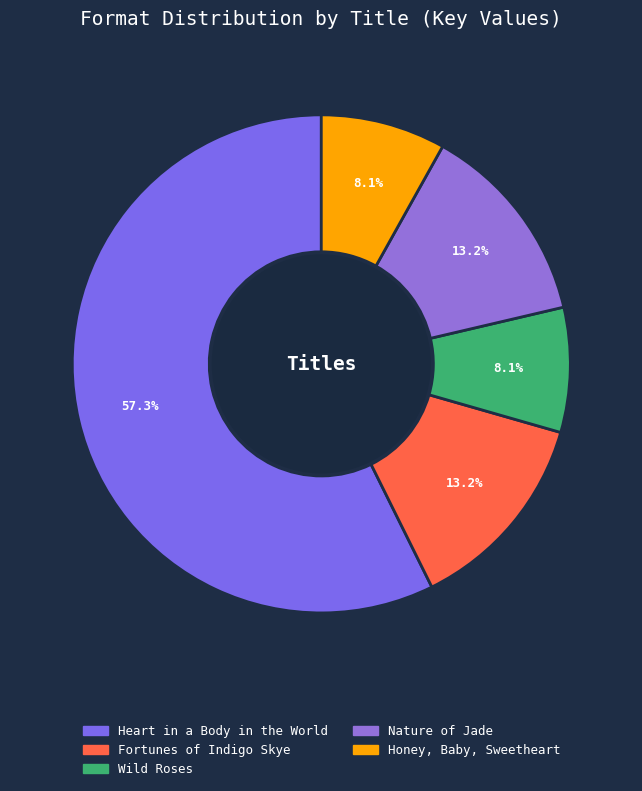

What is the majority slice?

Heart in a Body in the World